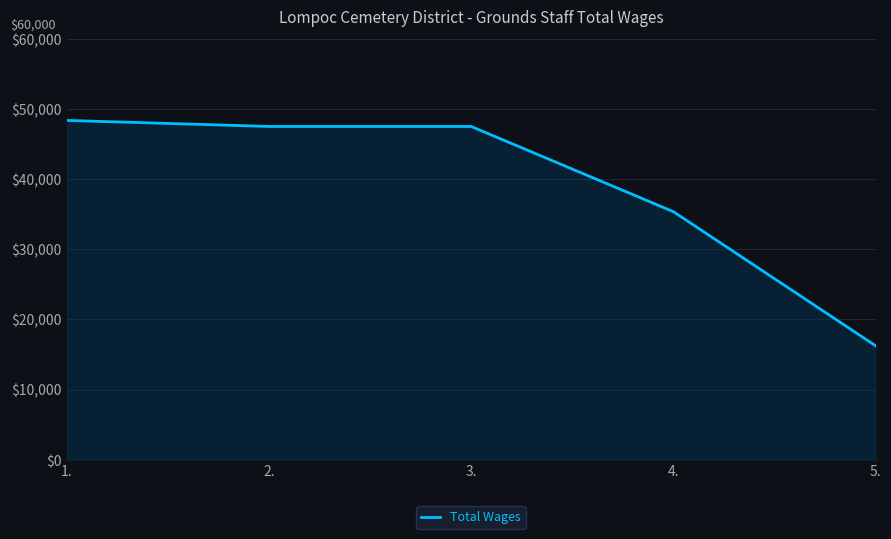

What is the change in value from 2. to 4.?

-12158